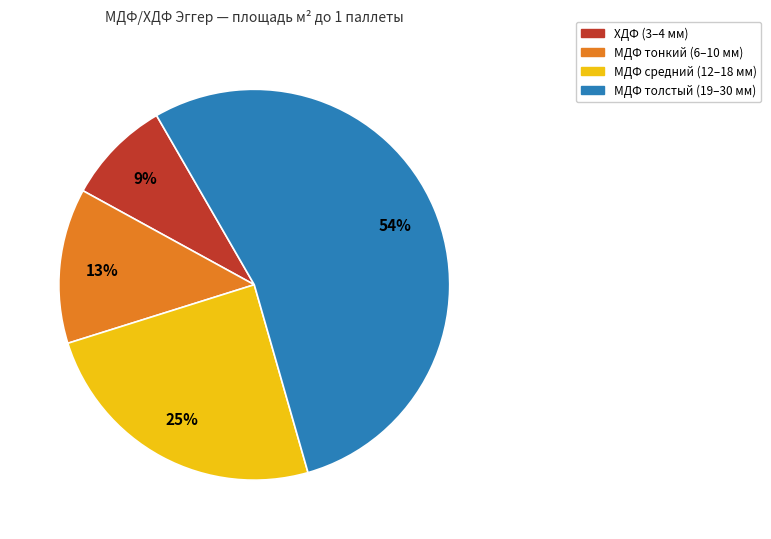

To the nearest percent, what is the average slice percentage?

25%